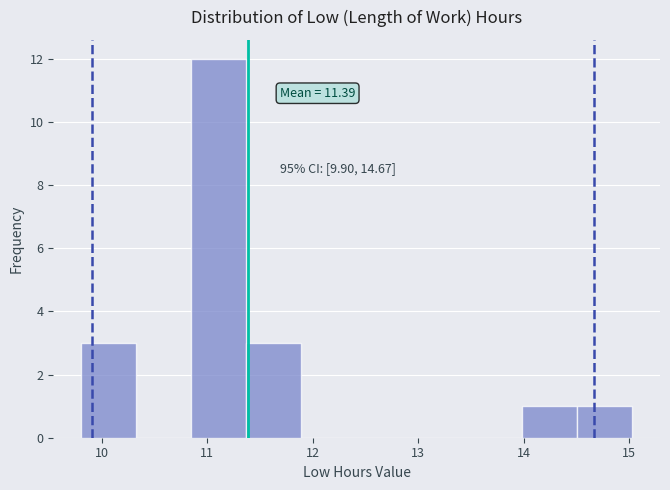

Over which range of the x-axis is the bar tallest?

10.8 to 11.4